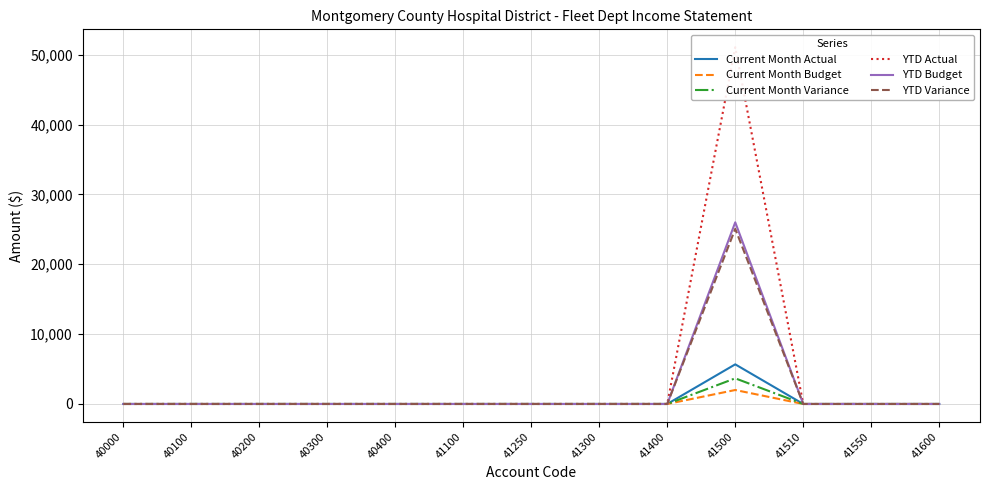

Is it true that Current Month Actual equals 8195.4 at 41500?

False